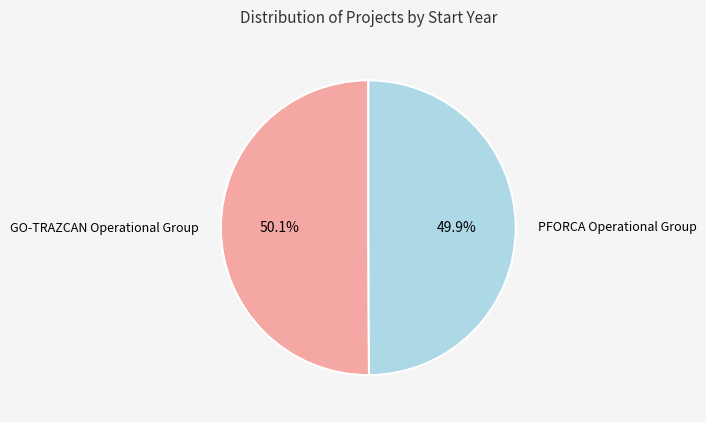

Does any single category account for the majority?

Yes